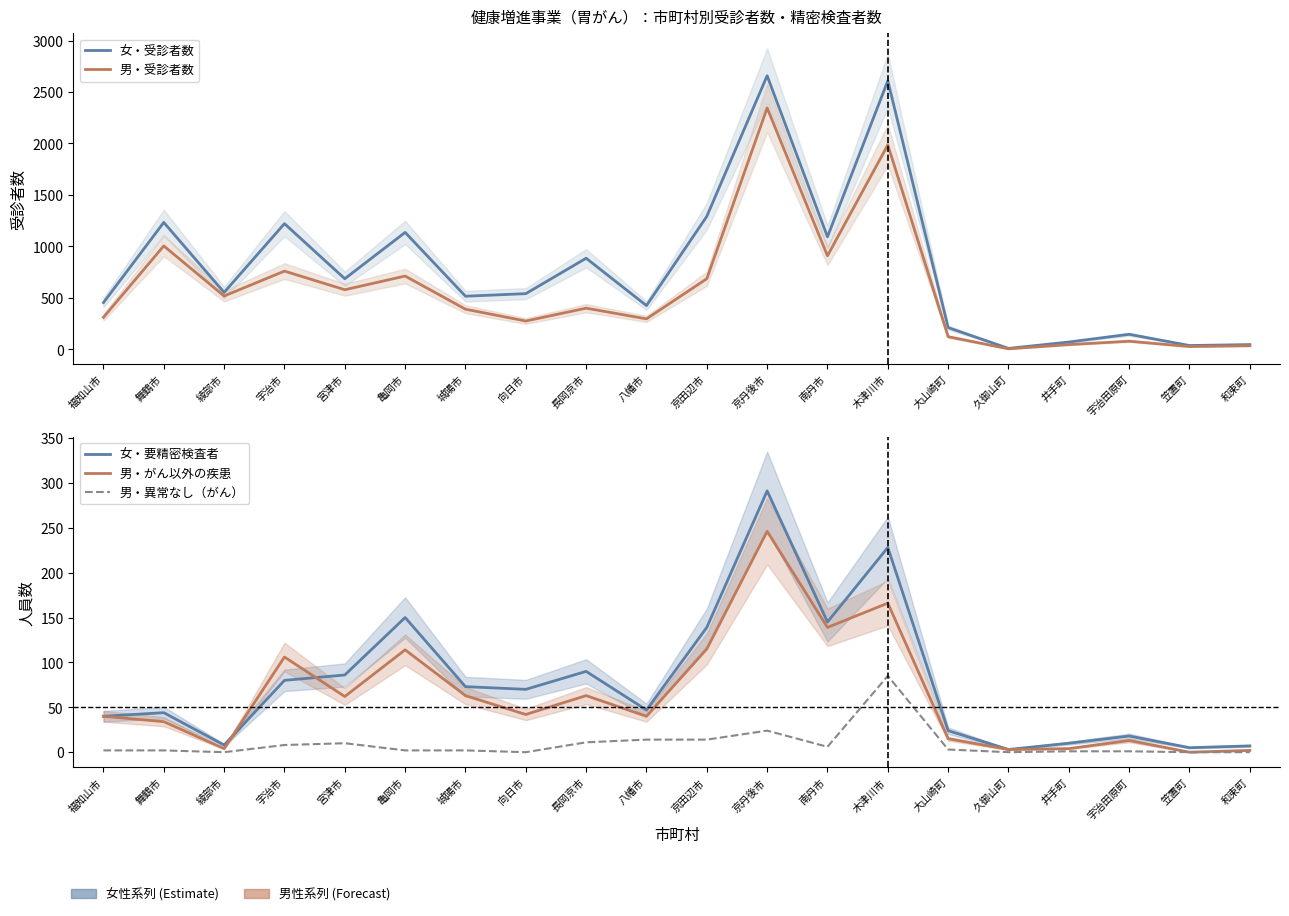

How many series are shown in this chart?

5